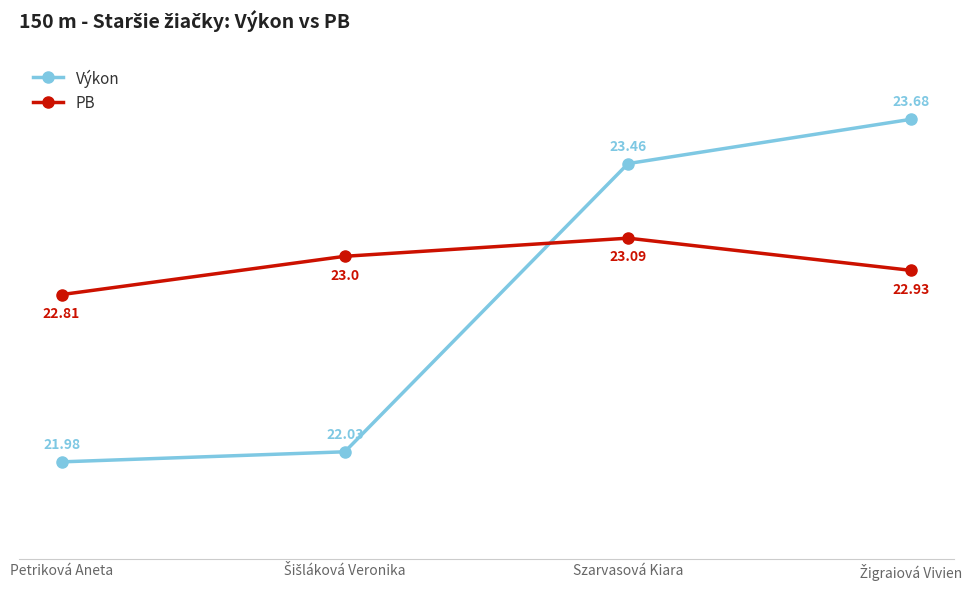

Which category has the lowest value in the PB series?

Petriková Aneta